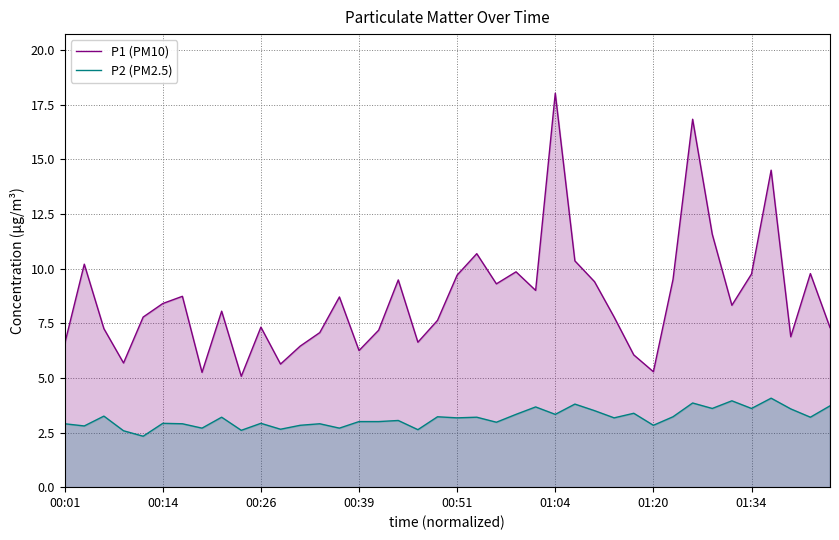

What are all the series names shown in the legend?

P1 (PM10), P2 (PM2.5)